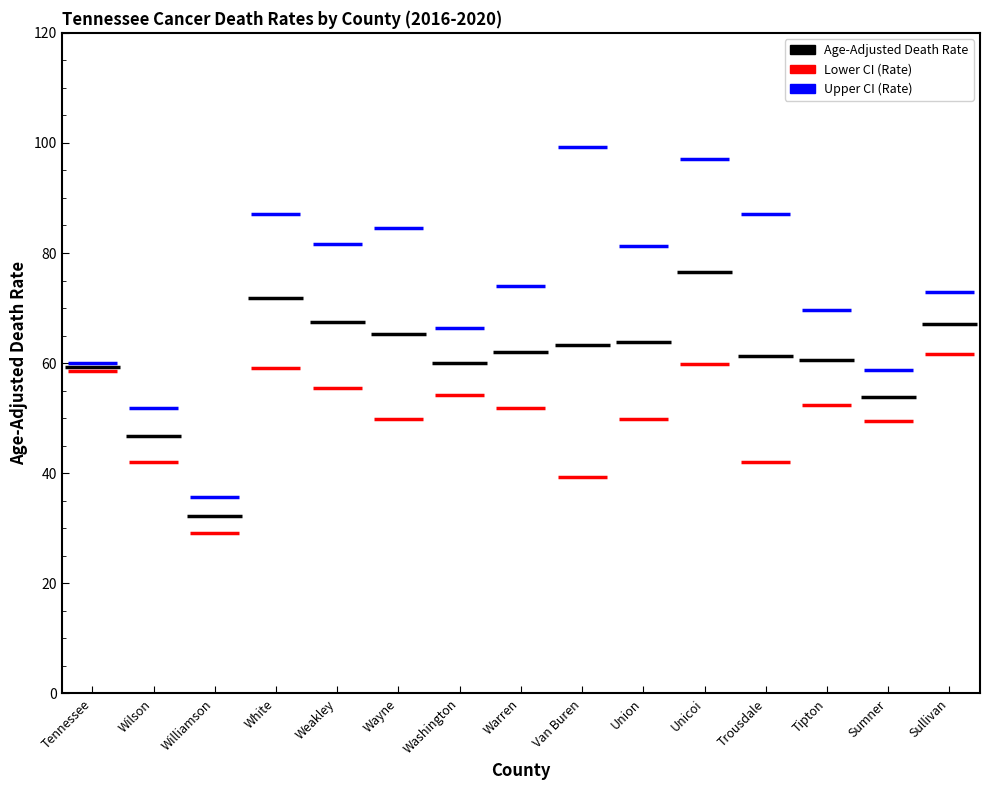

Which has a higher value, Warren or Tennessee?

Warren